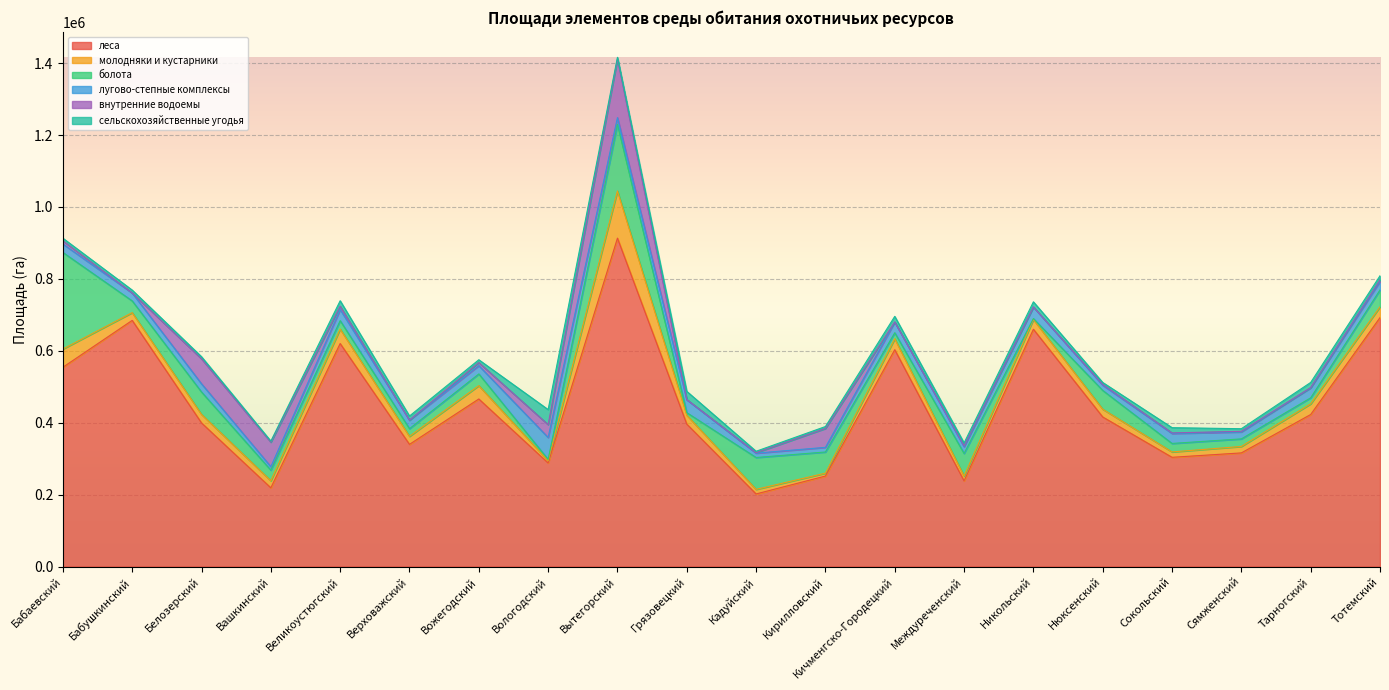

Where does the сельскохозяйственные угодья series first go above 7929?

Великоустюгский